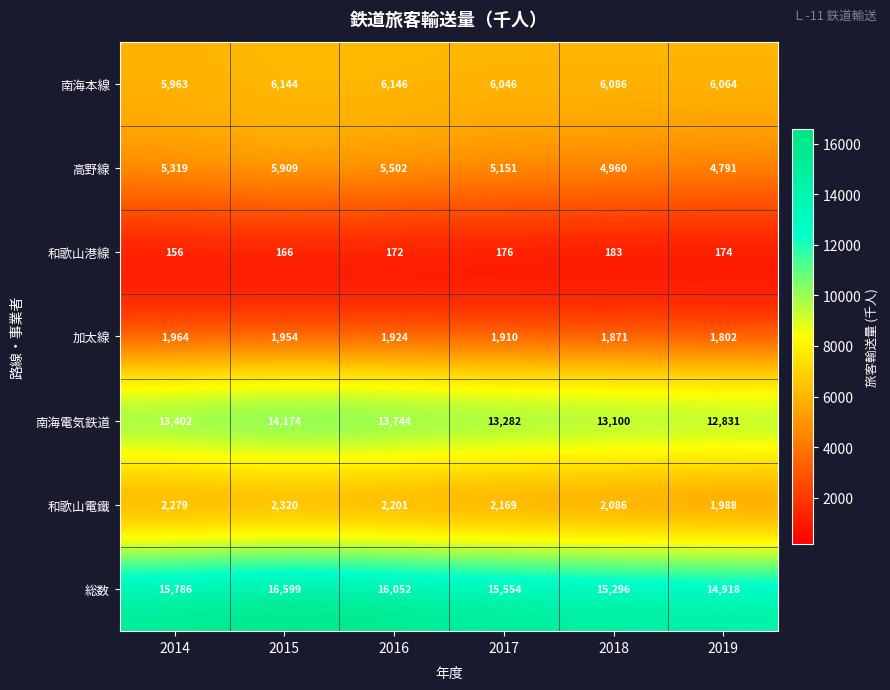

Rank the series at 2018 from lowest to highest value.

和歌山港線, 加太線, 和歌山電鐵, 高野線, 南海本線, 南海電気鉄道, 総数